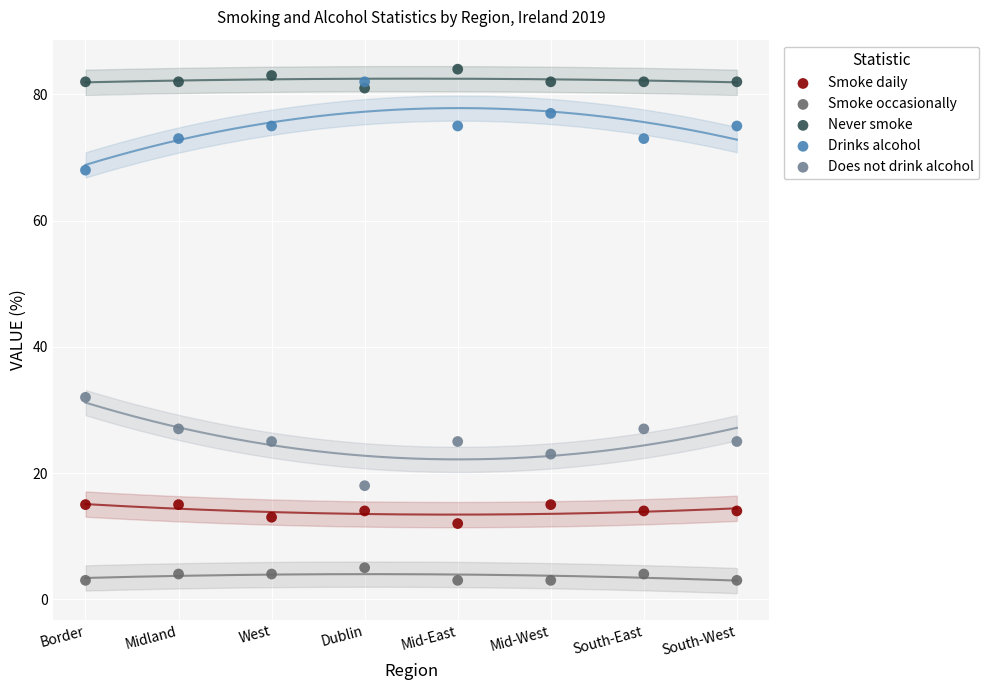

Which series contains the lowest Y value?

Smoke occasionally